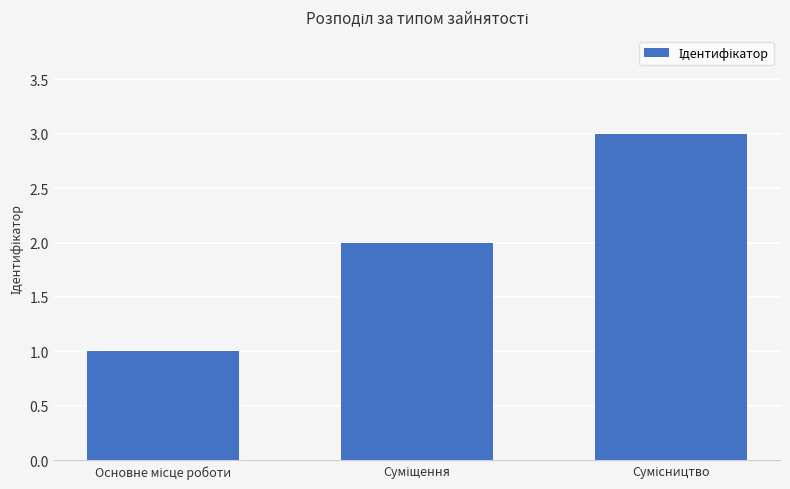

What is the value of the 1st bar from the left?

1